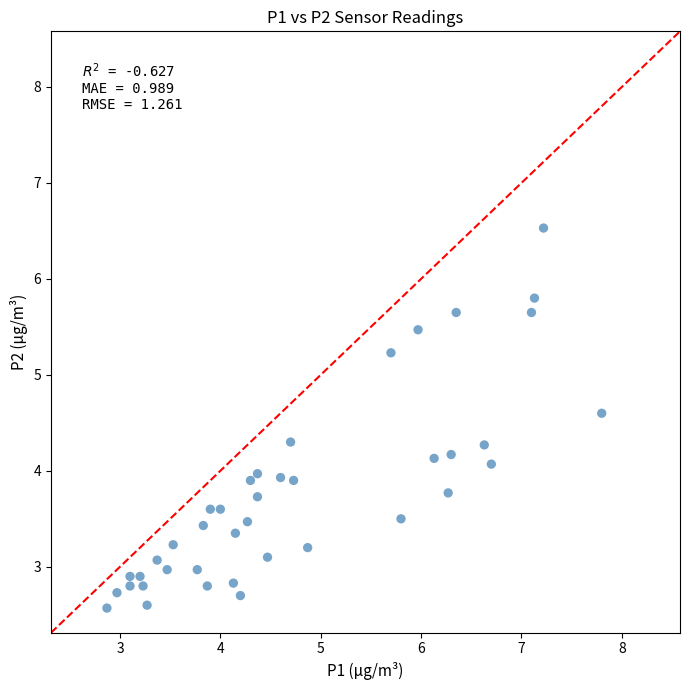

What is the range of Y values (max minus min)?

4.0